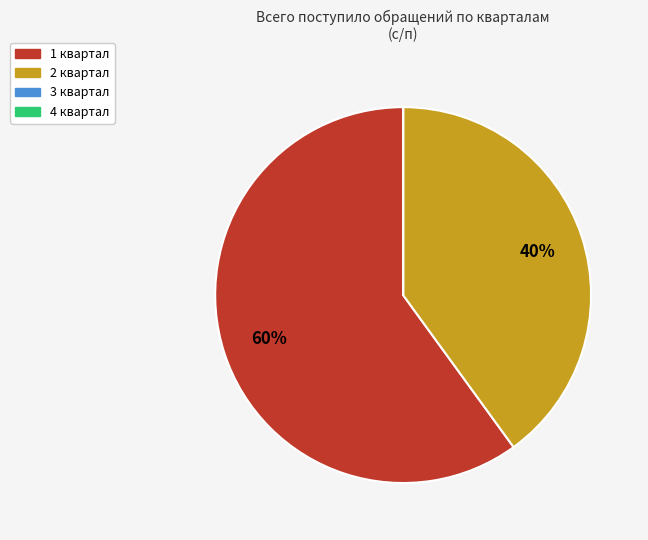

Which has a higher value, 2 квартал or 1 квартал?

1 квартал